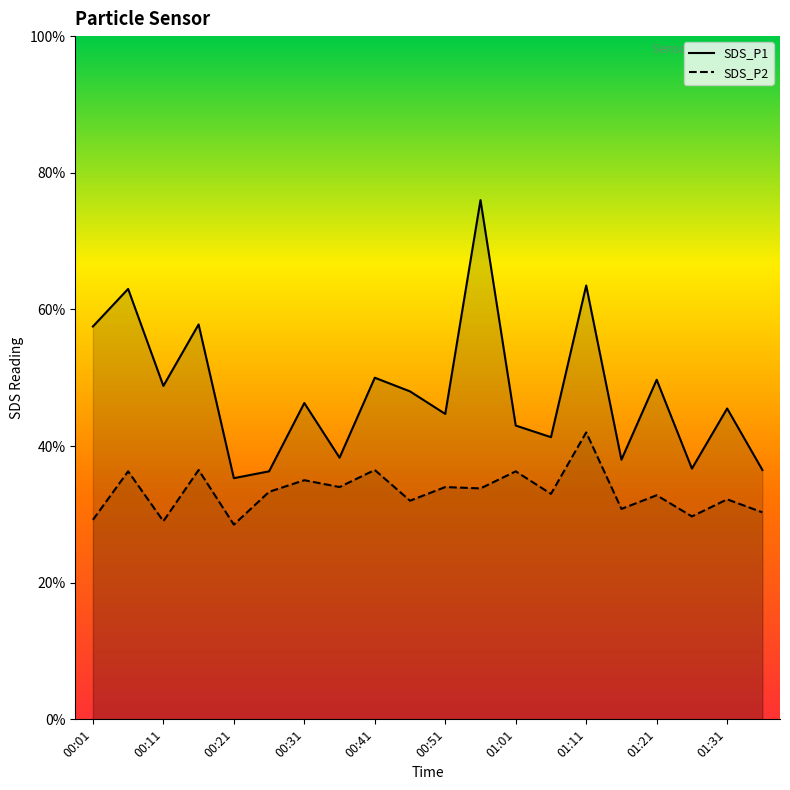

What is the label of the 17th point from the right?

00:16